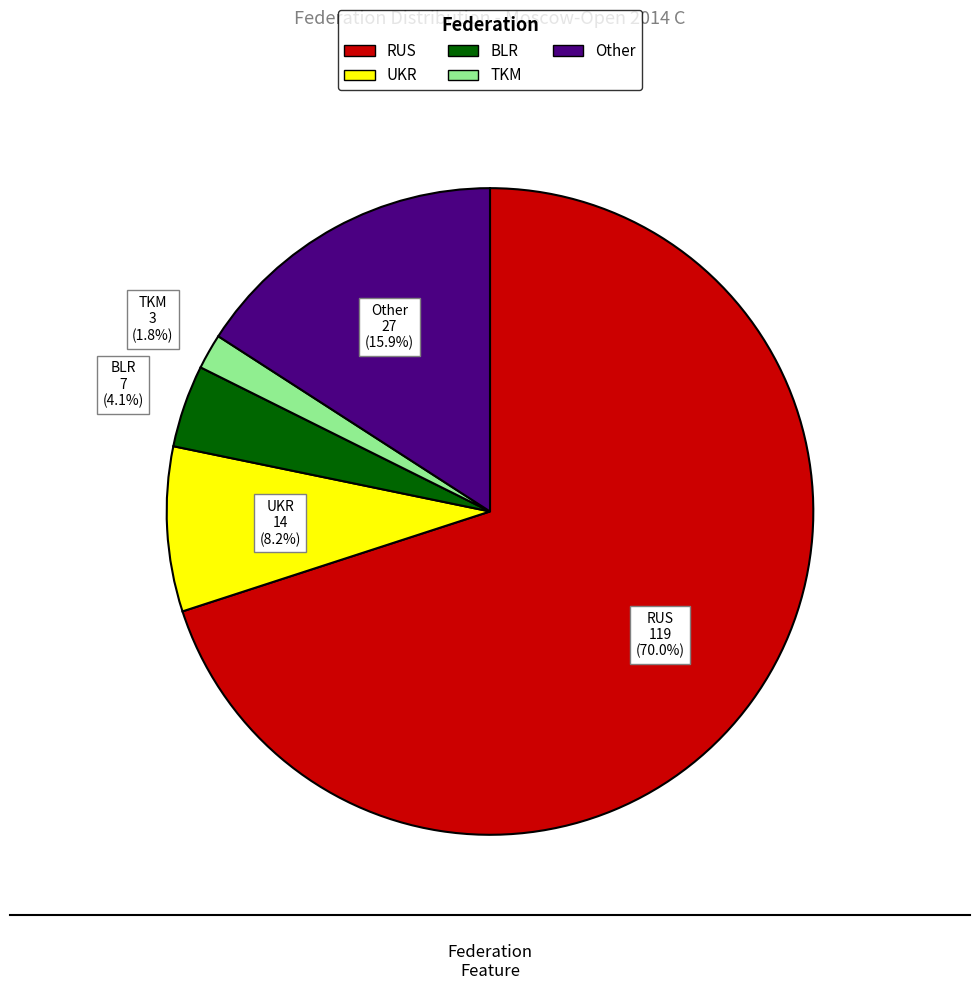

Does Other represent more than half of the total?

No